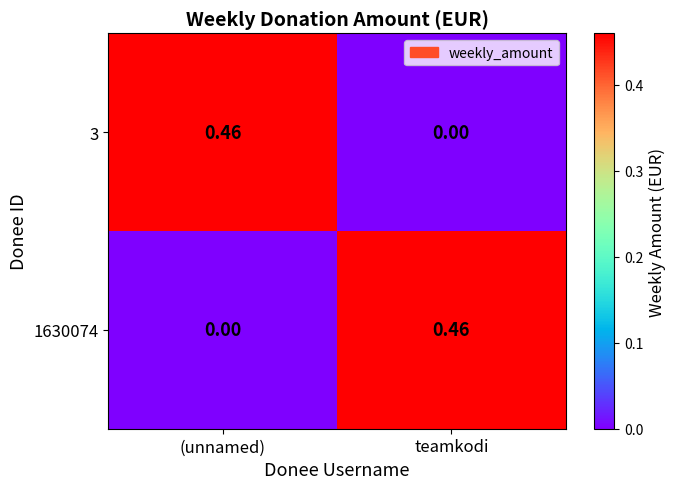

List the labels in order of 3 value, smallest first.

teamkodi, (unnamed)